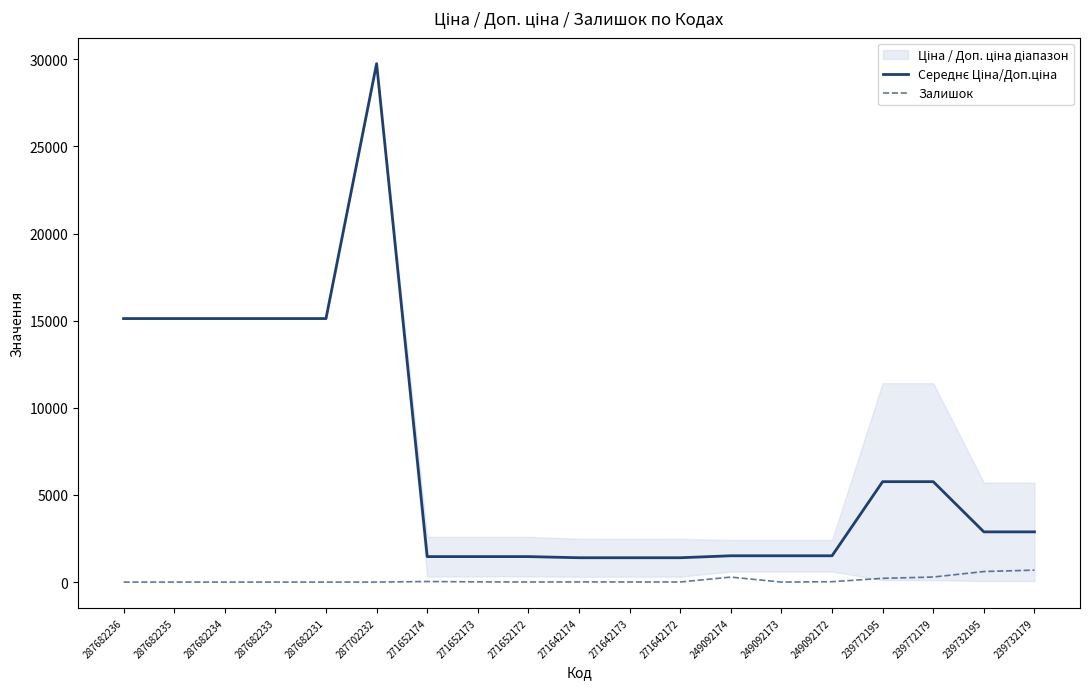

At how many categories does at least one series exceed 26644?

1